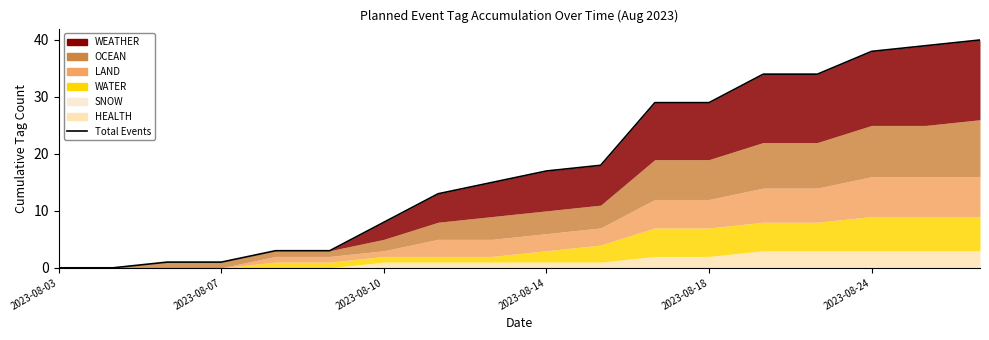

Reading right to left, what are all the values shown in this chart?

40	39	38	34	34	29	29	18	17	15	13	8	3	3	1	1	0	0